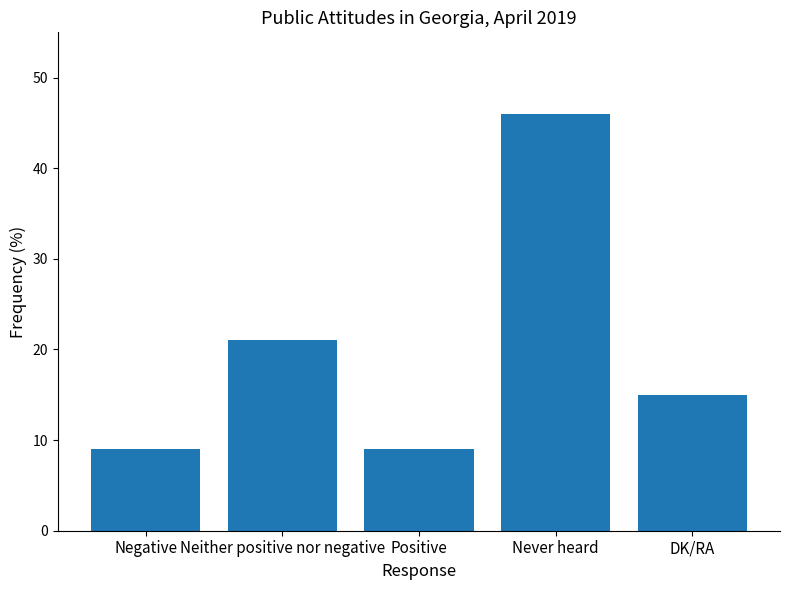

What is the difference between the values at DK/RA and Positive?

6